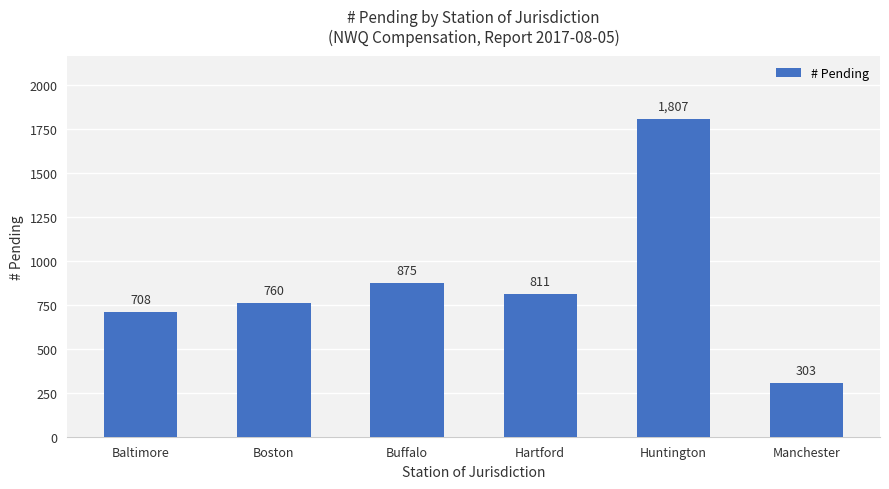

The value at Buffalo is 361. True or false?

False